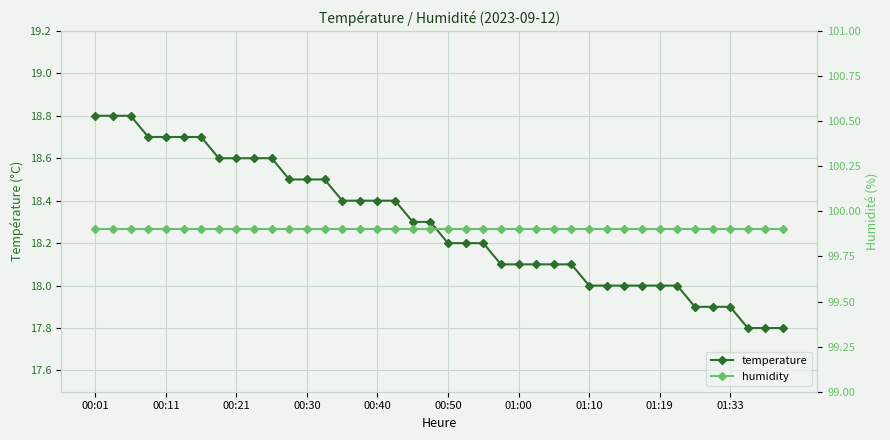

At 39, list the series in order from largest to smallest.

humidity, temperature